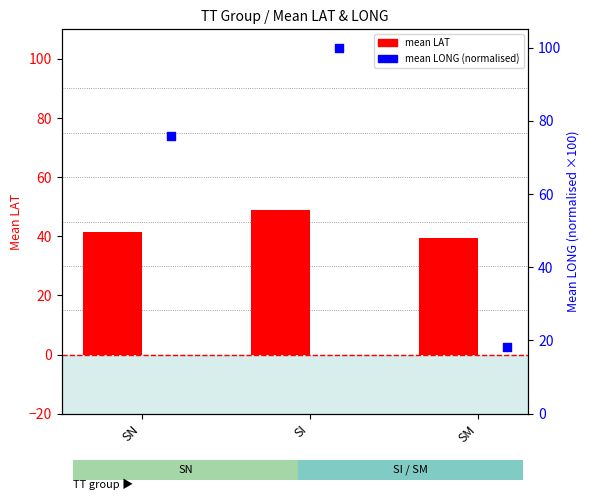

Which series has the widest spread of Y values?

mean LONG (norm)